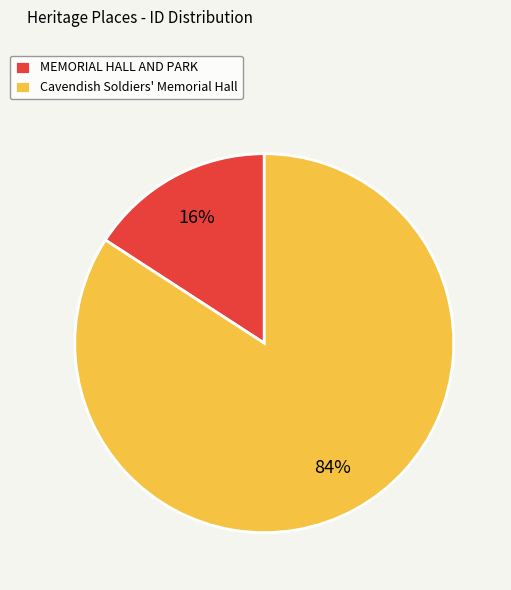

How many segments does this pie chart have?

2